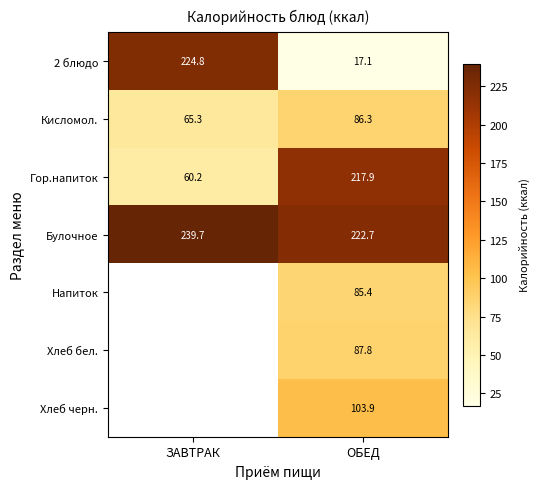

At which category is the sum across all series the highest?

ОБЕД